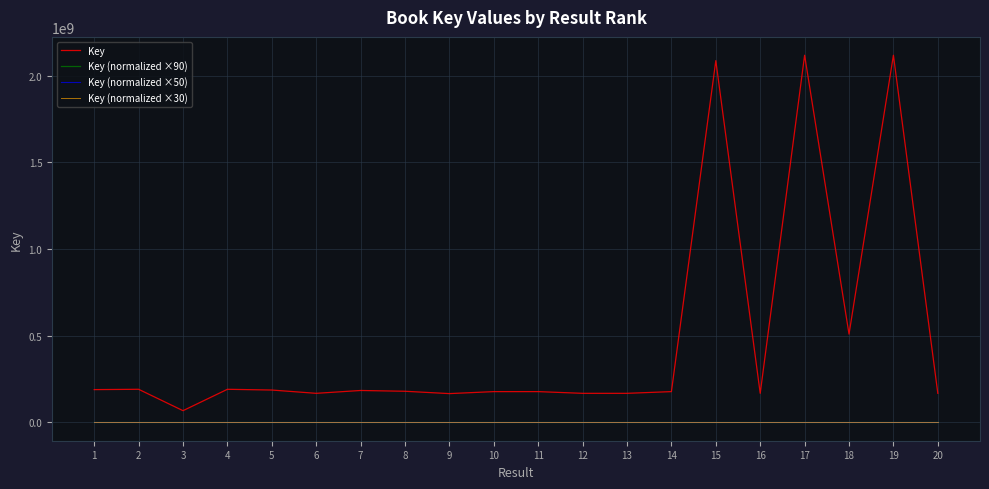

True or false: Key (normalized ×90) and Key intersect in this chart.

False